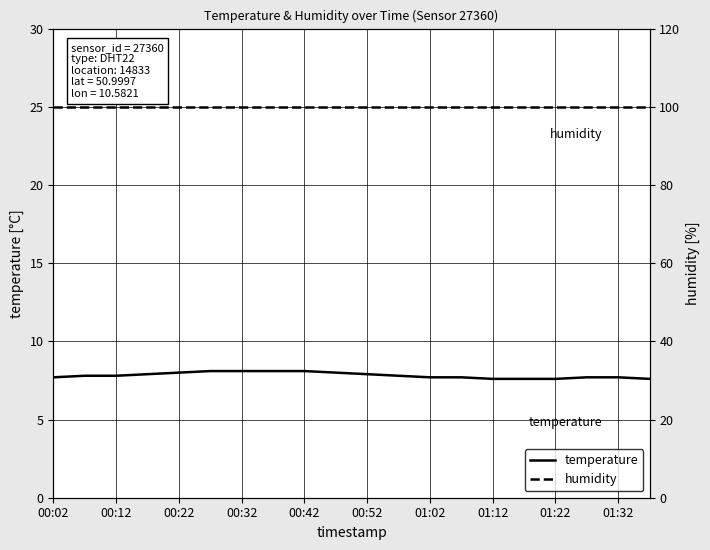

Count the number of categories in the chart.

20